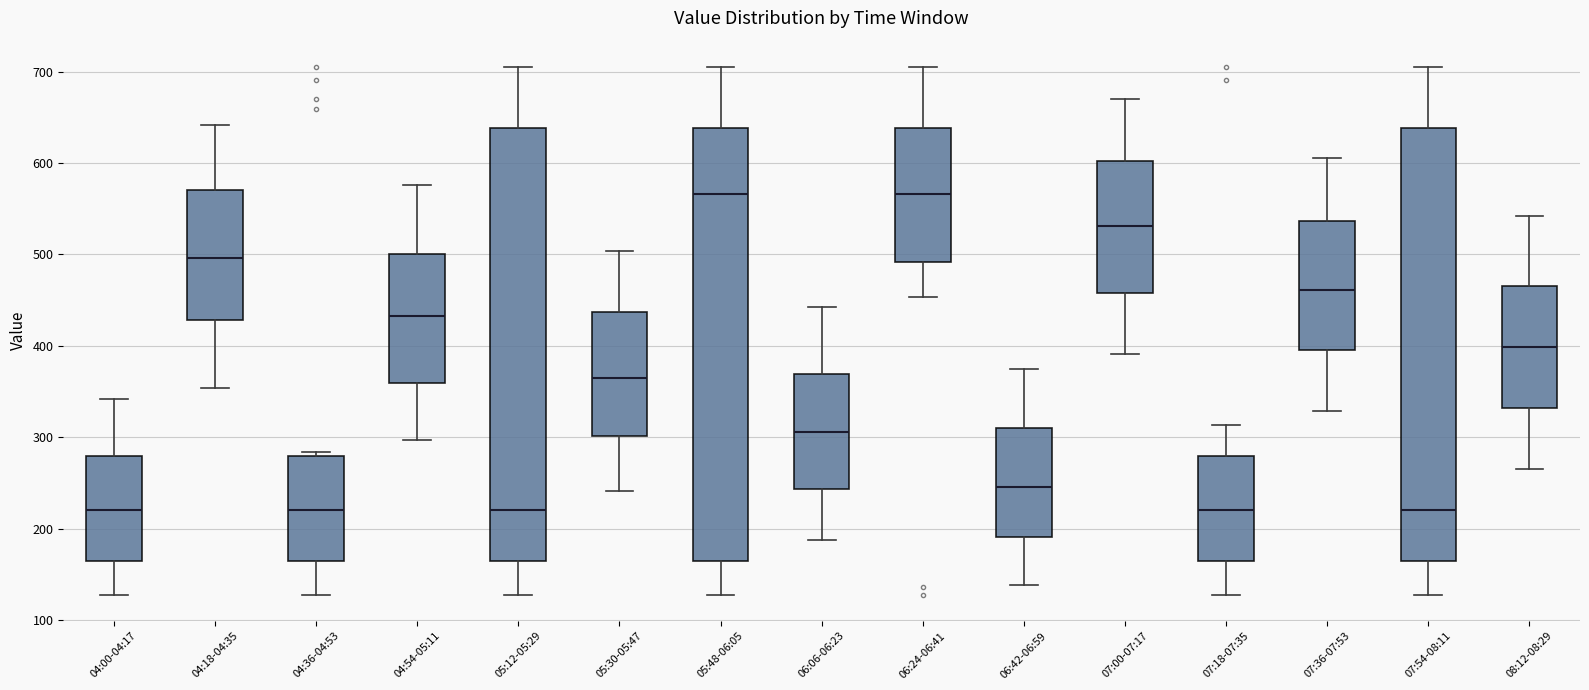

Reading left to right, transcribe this box plot: for each box, give where its median line is, the range the box spans, and where its two whiskers end, as read against the y-axis. The values are not printed on the chart, so give them approximately, as read against the axis.

04:00-04:17: median 220, box 160 to 280, whiskers 130 to 340
04:18-04:35: median 500, box 430 to 570, whiskers 350 to 640
04:36-04:53: median 220, box 160 to 280, whiskers 130 to 280 (just above the box's upper edge)
04:54-05:11: median 430, box 360 to 500, whiskers 300 to 580
05:12-05:29: median 220, box 160 to 640, whiskers 130 to 710
05:30-05:47: median 360, box 300 to 440, whiskers 240 to 500
05:48-06:05: median 570, box 160 to 640, whiskers 130 to 710
06:06-06:23: median 310, box 240 to 370, whiskers 190 to 440
06:24-06:41: median 570, box 490 to 640, whiskers 450 to 710
06:42-06:59: median 250, box 190 to 310, whiskers 140 to 380
07:00-07:17: median 530, box 460 to 600, whiskers 390 to 670
07:18-07:35: median 220, box 160 to 280, whiskers 130 to 310
07:36-07:53: median 460, box 400 to 540, whiskers 330 to 610
07:54-08:11: median 220, box 160 to 640, whiskers 130 to 710
08:12-08:29: median 400, box 330 to 470, whiskers 270 to 540